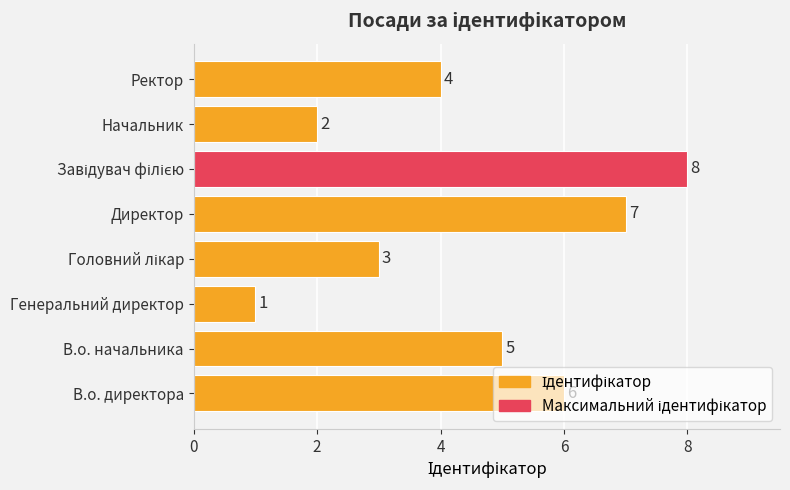

What is the maximum value shown in the chart?

8